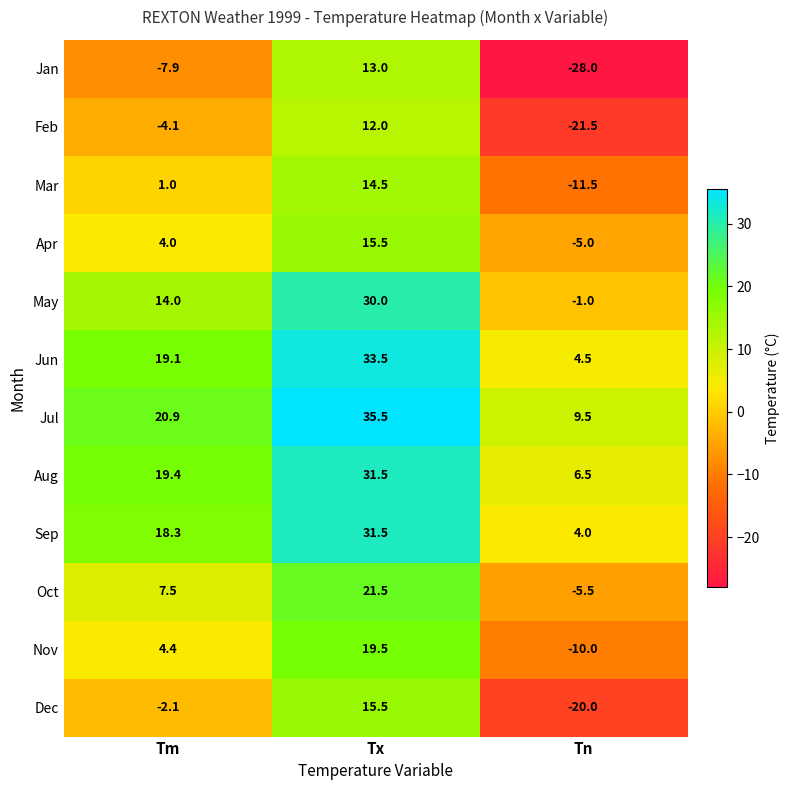

Which series has the largest total across all categories?

Jul